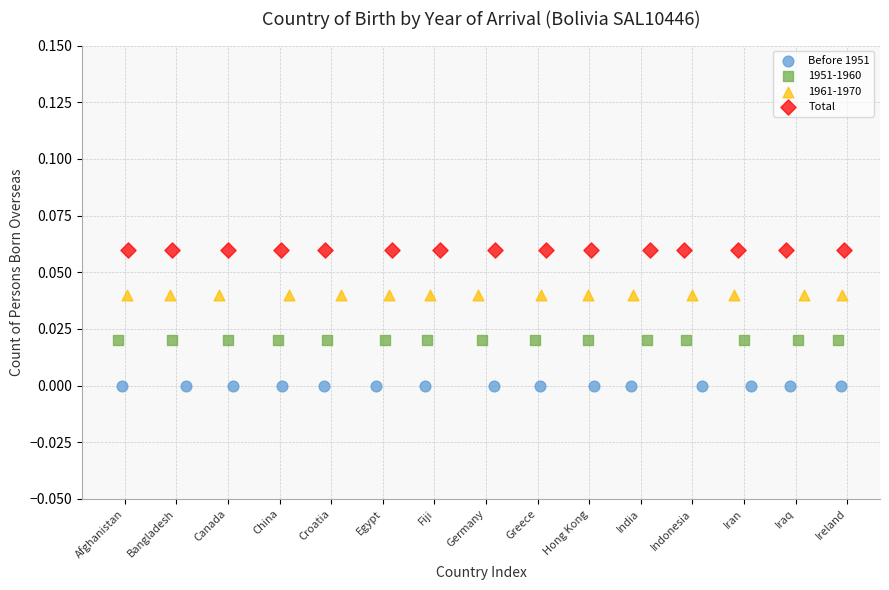

Which series reaches the maximum Y coordinate?

Total